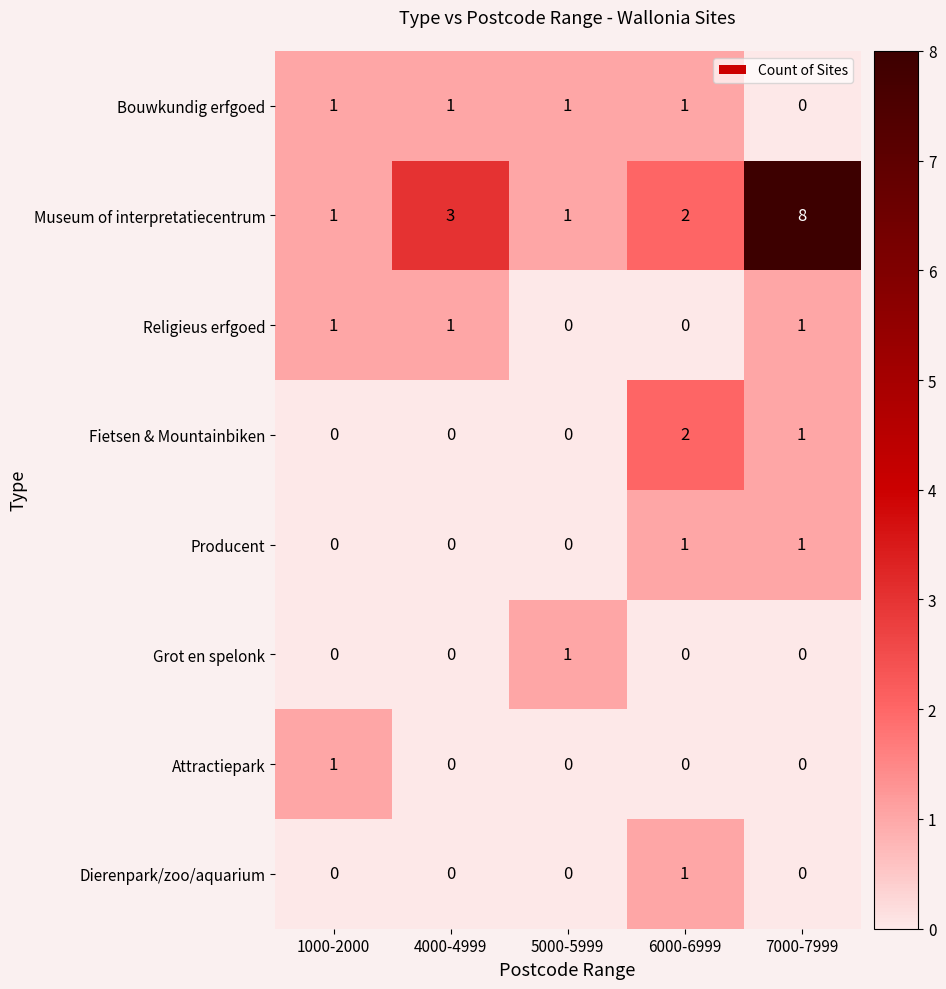

What is the spread (max minus min) of values at 1000-2000?

1